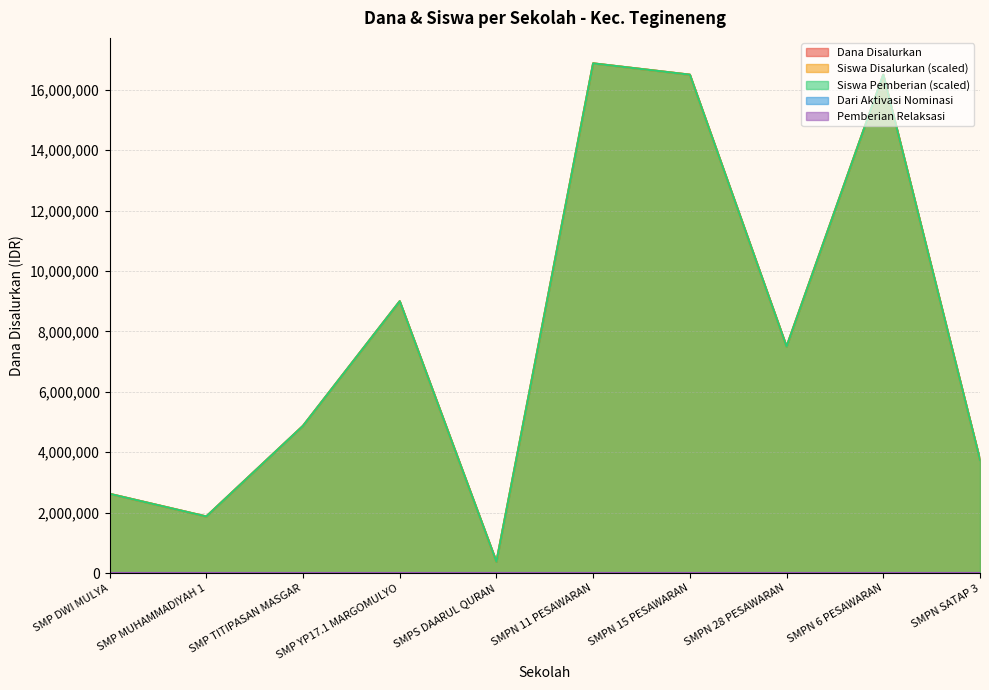

The value of Siswa Pemberian at SMP DWI MULYA is 4184543. True or false?

False